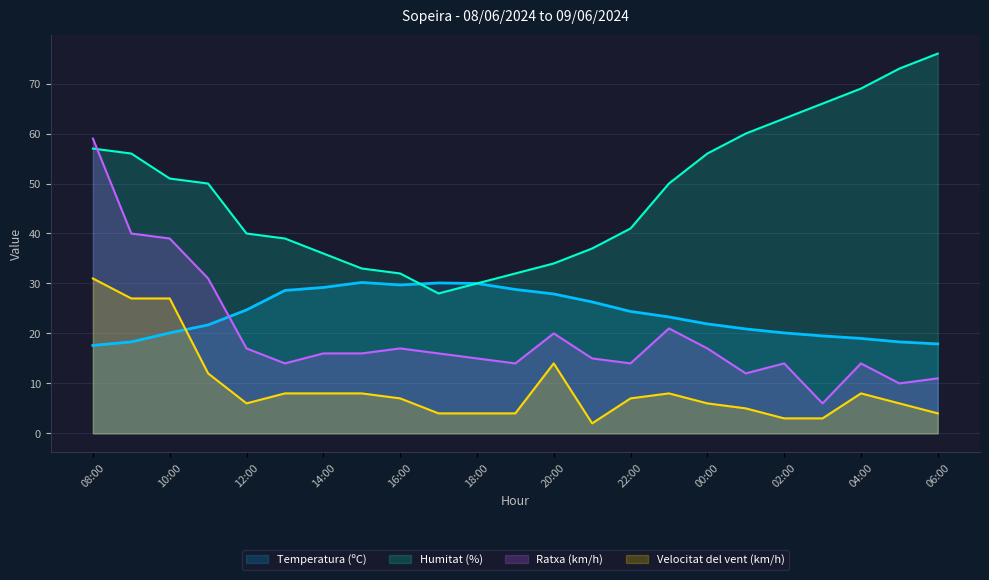

What is the average value of the Ratxa (km/h) series?

19.5